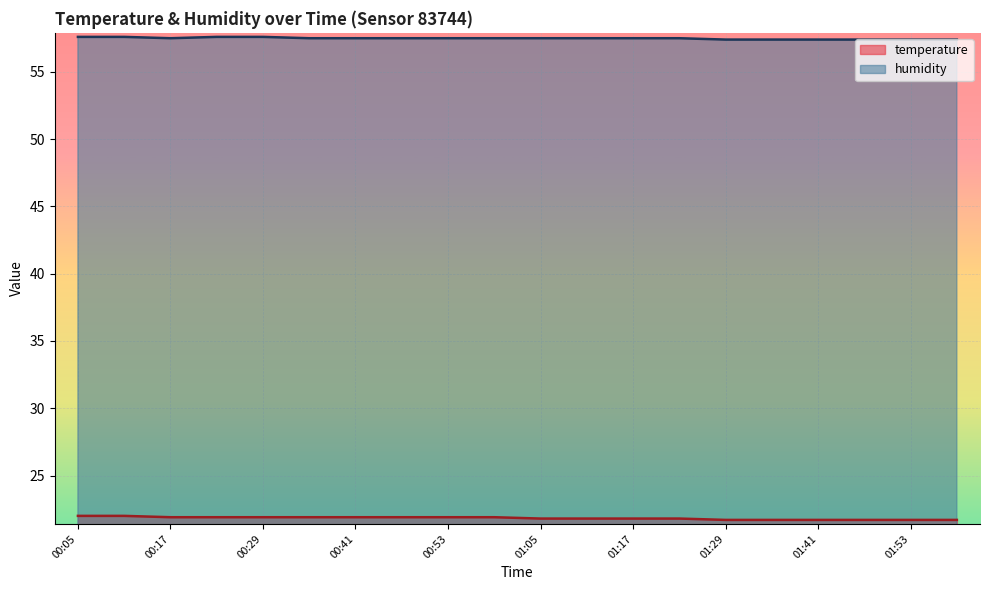

What is the total value across all series at 00:35?

79.4